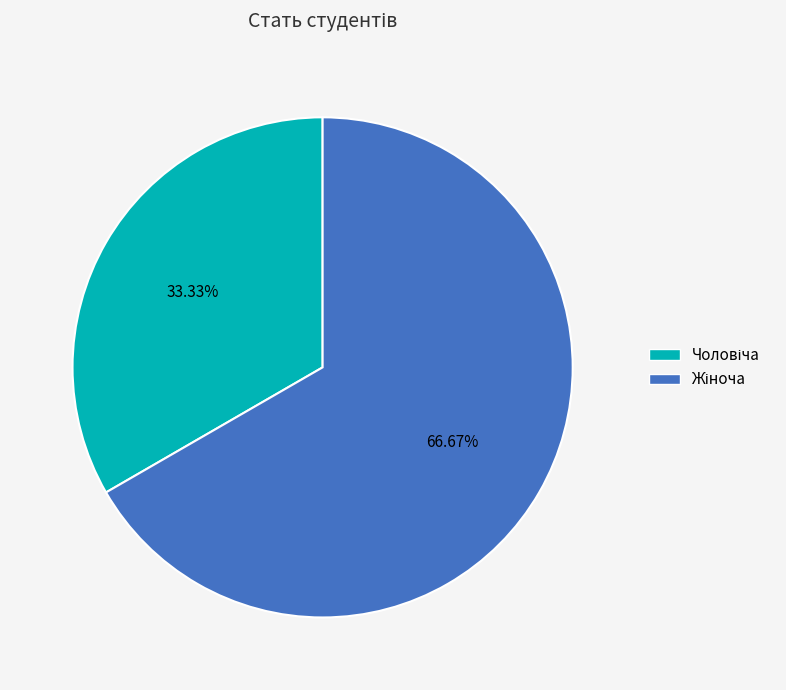

Is there a majority slice in this chart?

Yes